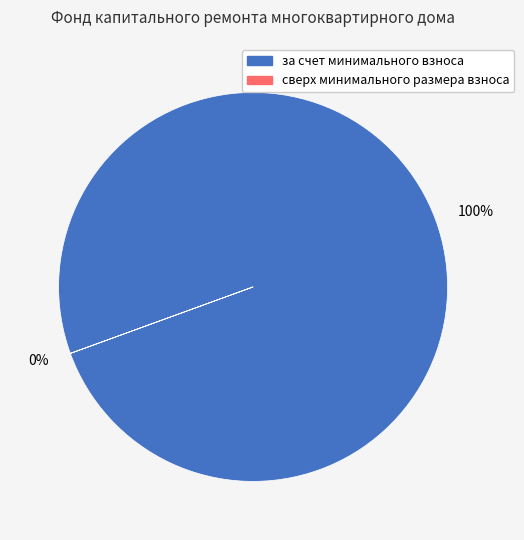

Is there a majority slice in this chart?

Yes